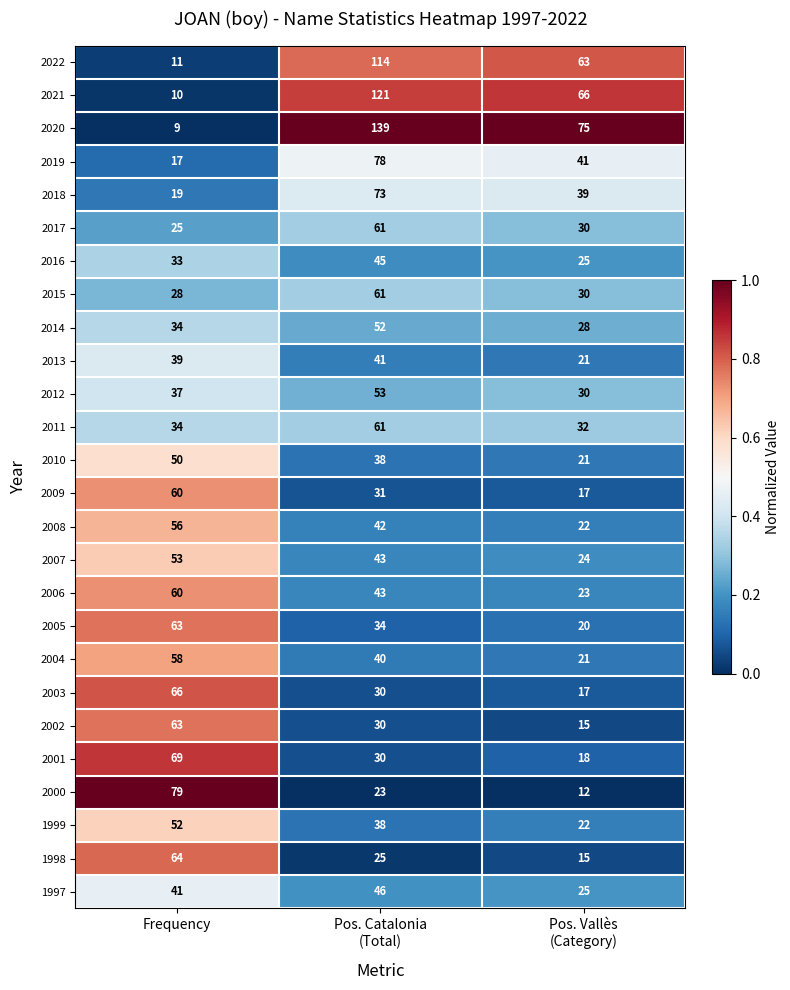

Which category has the lowest value across all series?

Frequency